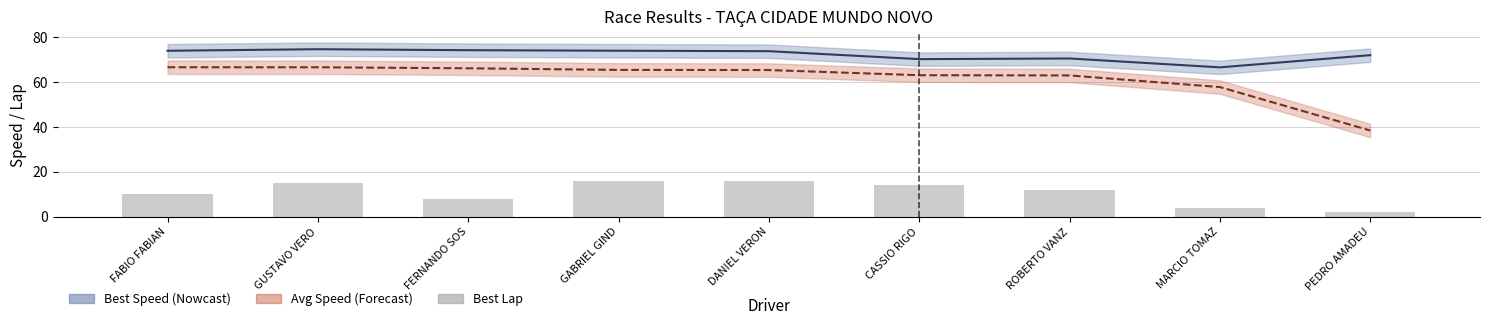

Is it true that Best Lap equals 4.0 at FABIO FABIAN?

False